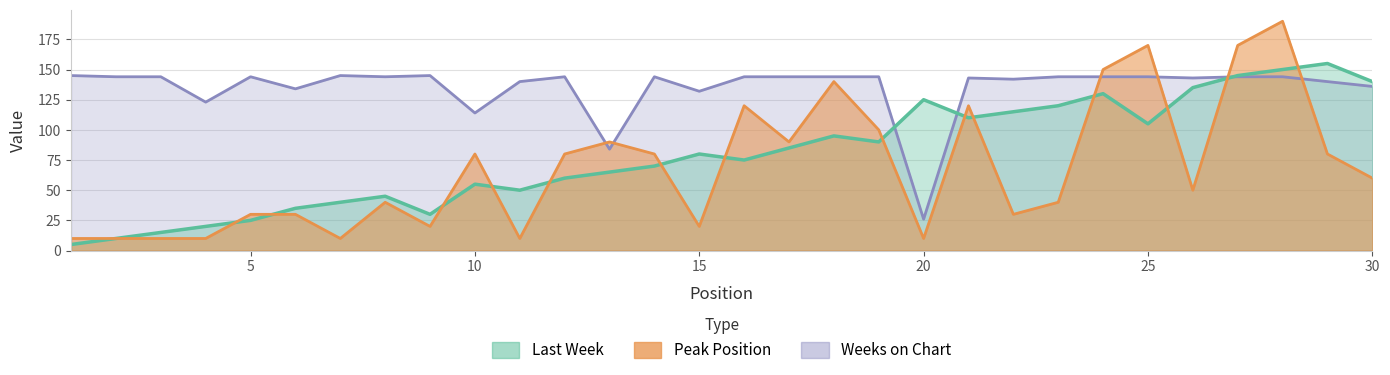

The value of Peak Position at 23 is 40. True or false?

True